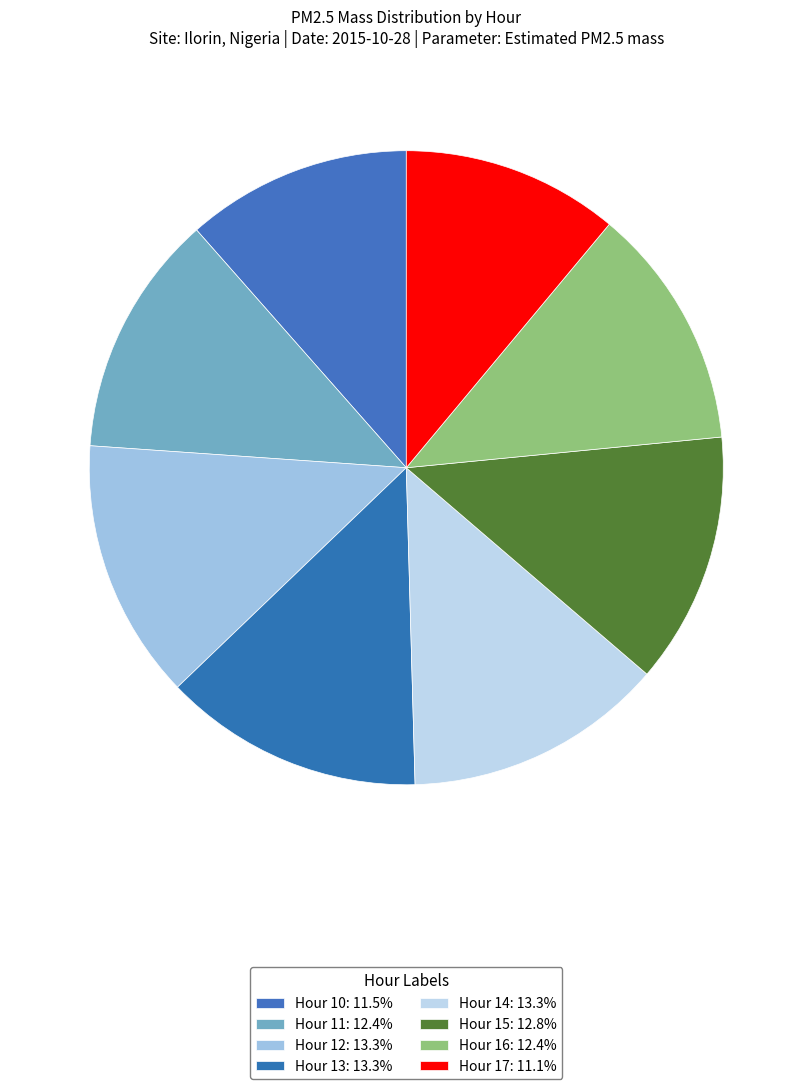

To the nearest percent, what is the combined percentage of Hour 15 and Hour 17?

24%